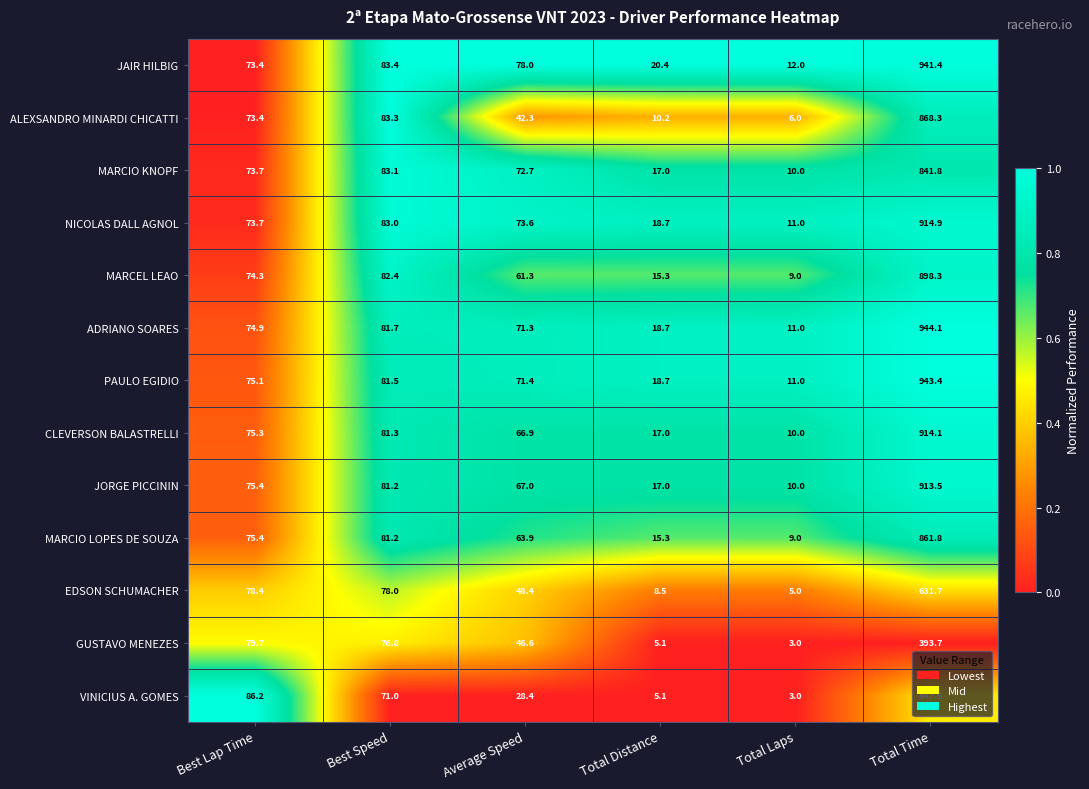

What is the maximum value for JORGE PICCININ?

913.5